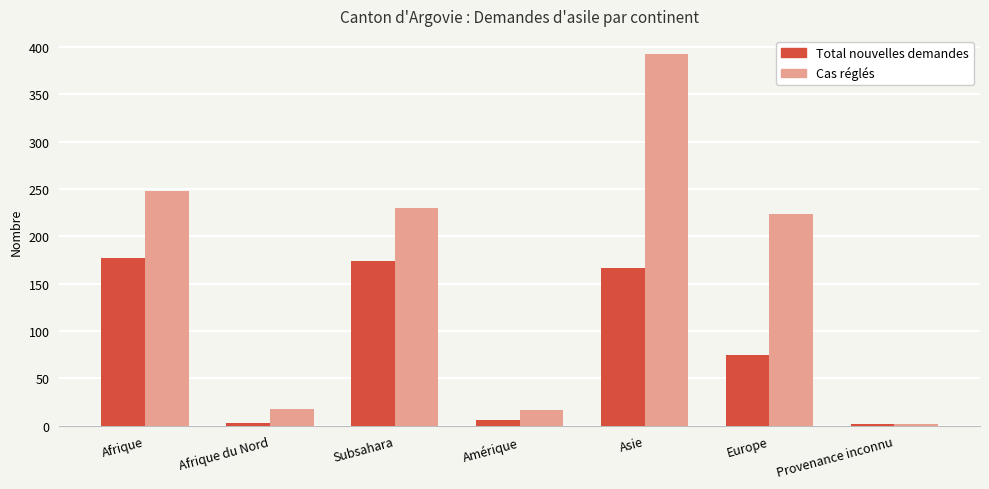

List the series in order of their overall mean, highest first.

Cas réglés, Total nouvelles demandes